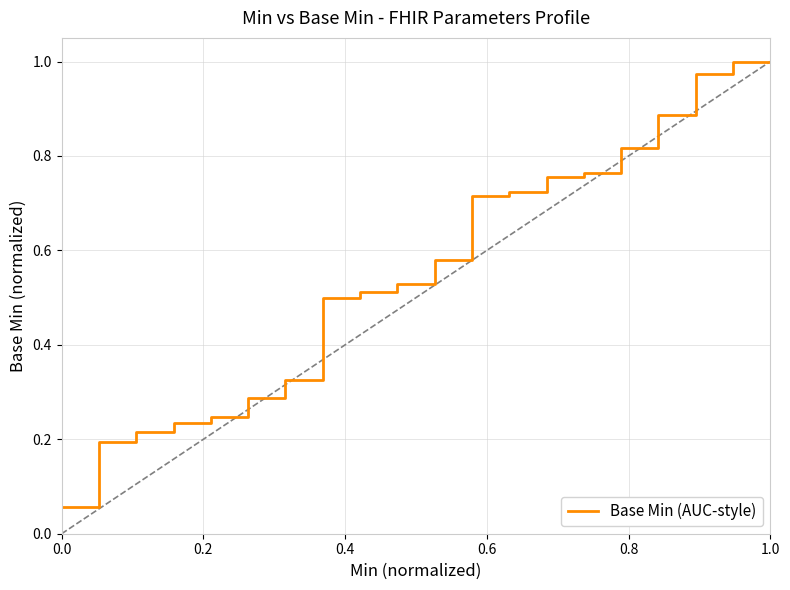

How many lines are shown in the chart?

1